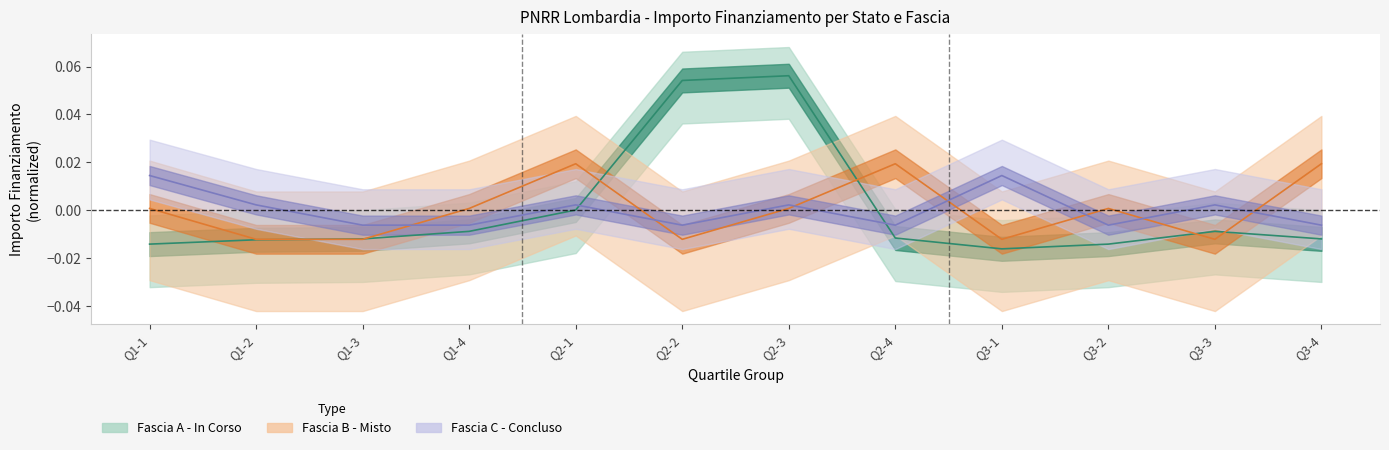

What is the label of the 11th point from the right?

Q1-2